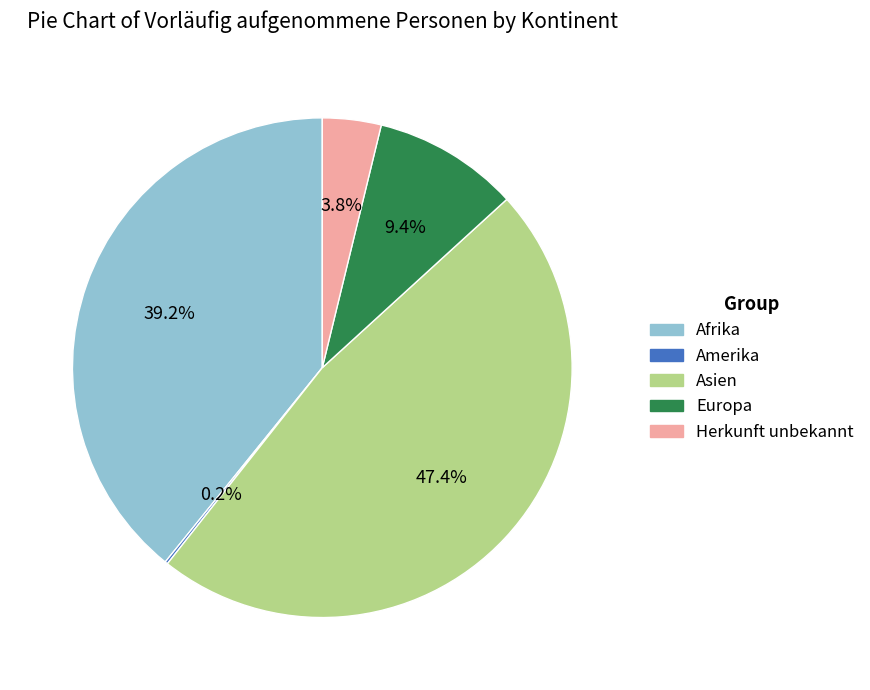

Is it true that Europa is 1% of the pie?

False